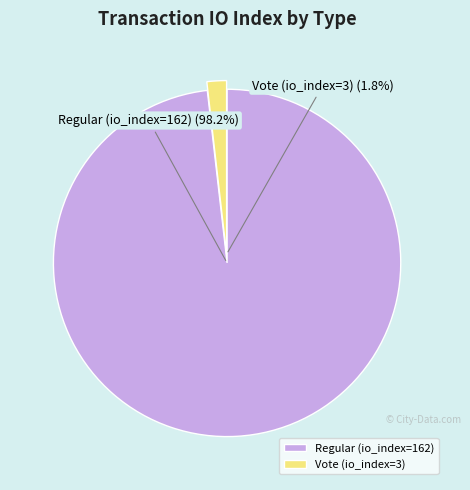

How much of the chart is everything except Regular (io_index=162)?

1.8%